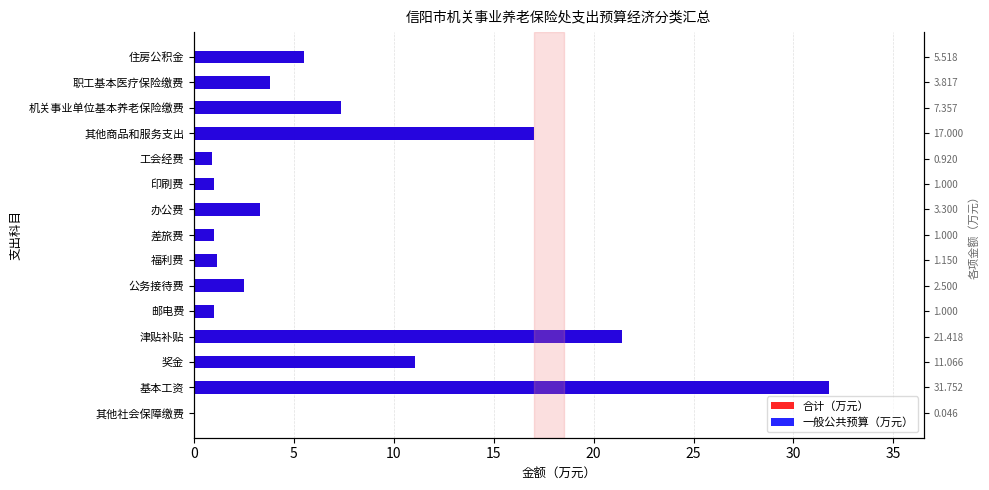

What is the maximum value shown in the chart?

31.8